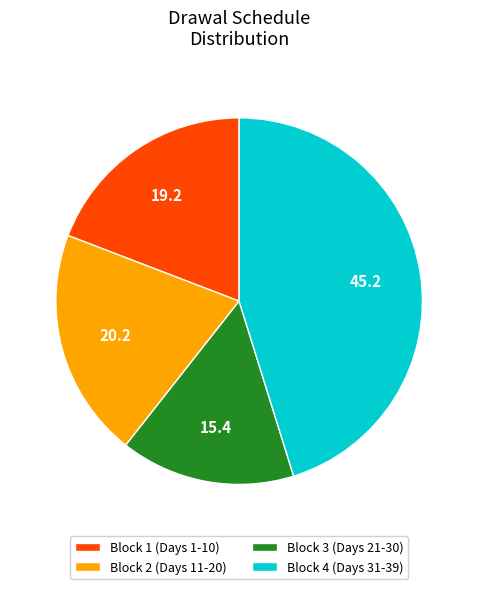

Is the sum of Block 2 (Days 11-20) and Block 3 (Days 21-30) greater than half?

No